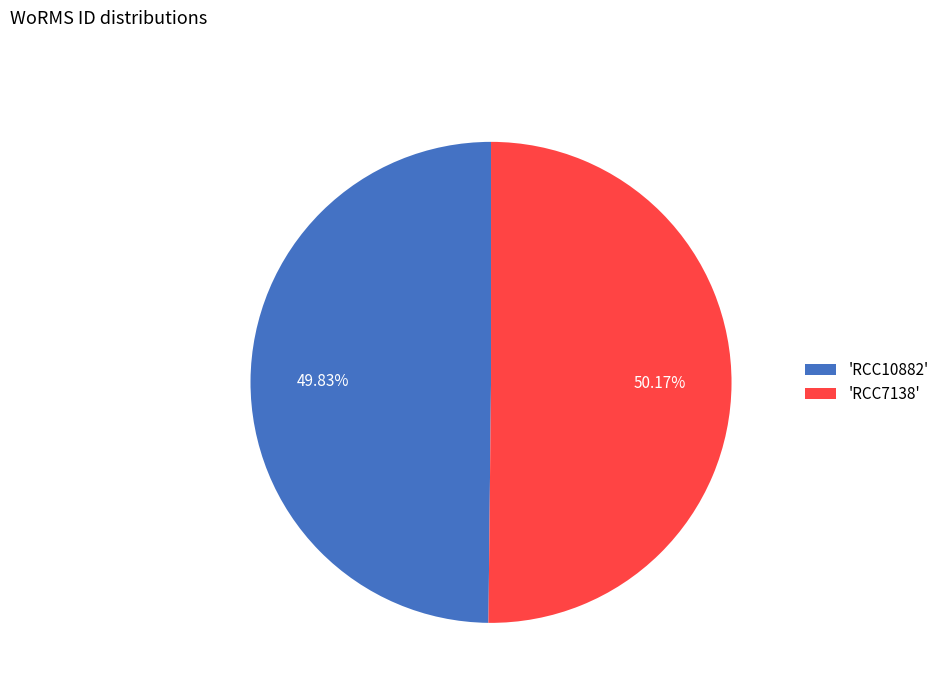

Combined, do 'RCC10882' and 'RCC7138' account for over 50%?

Yes